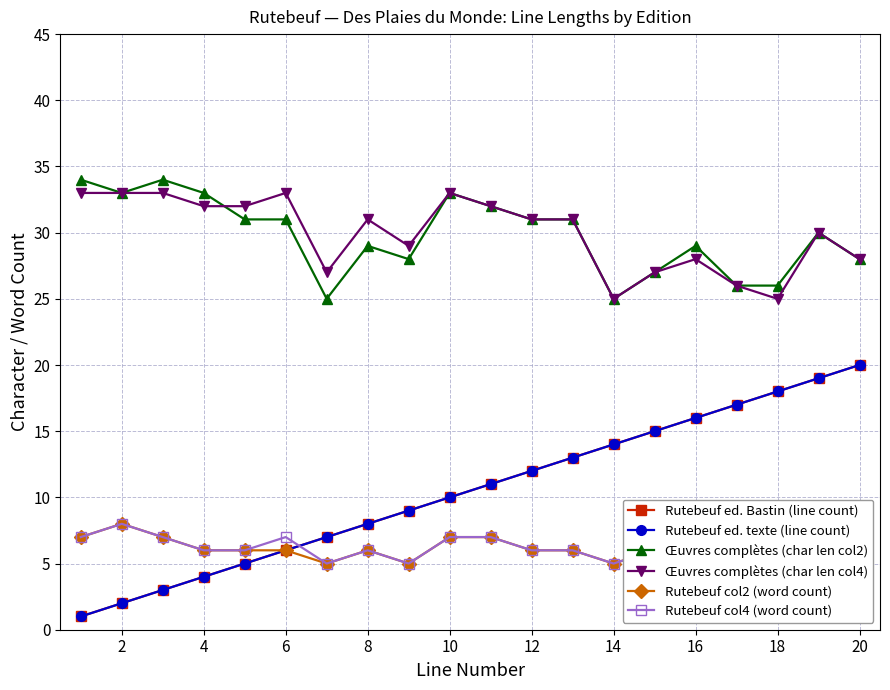

What is the value of the Rutebeuf col4 (word count) point at the 2nd from the left?

8